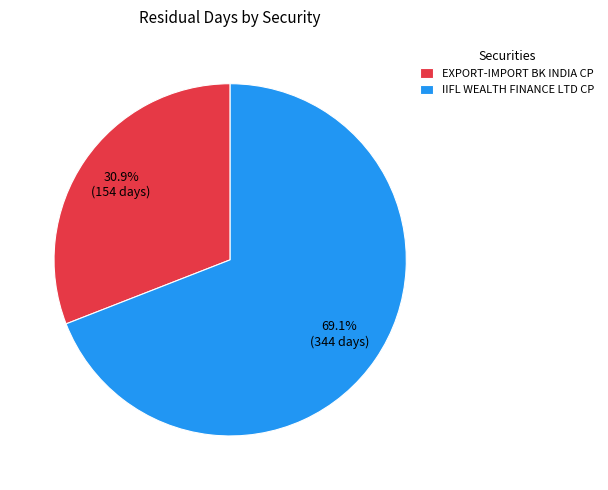

Which slice represents more than half of the pie?

IIFL WEALTH FINANCE LTD CP